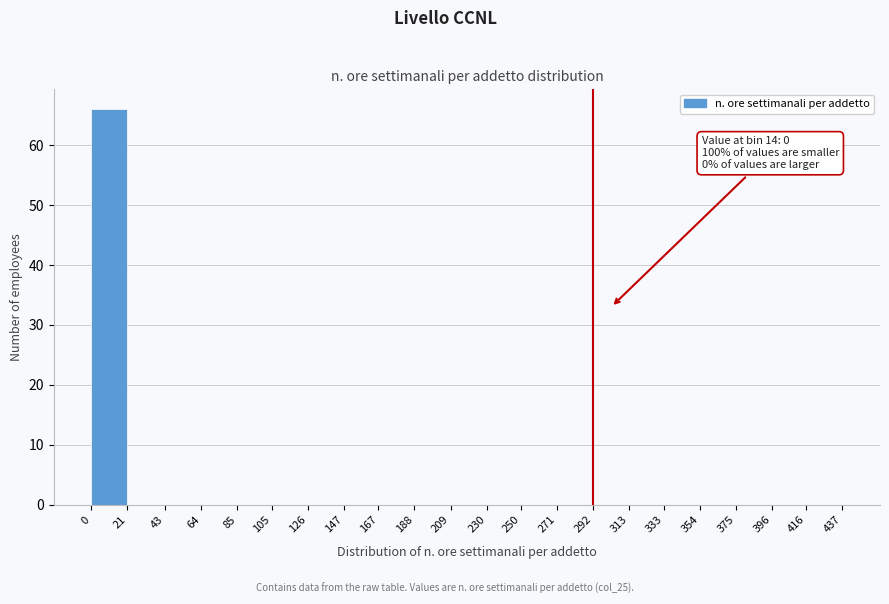

Over which range of the x-axis is the bar tallest?

0 to 21